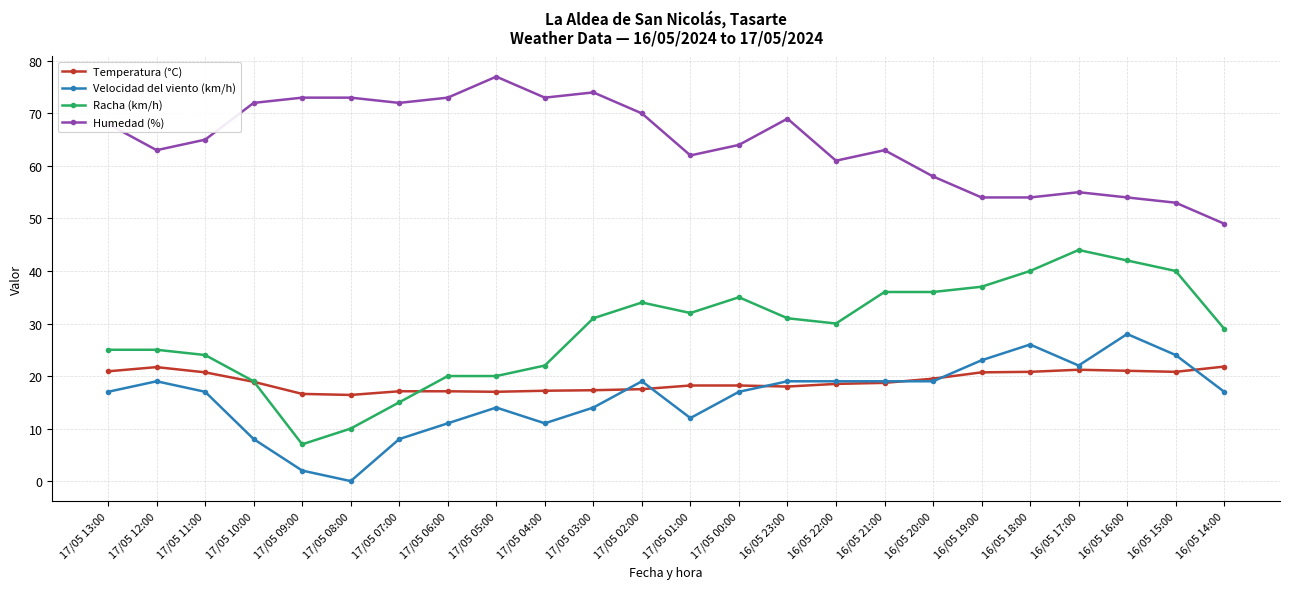

True or false: Racha (km/h) and Velocidad del viento (km/h) cross at least once.

False